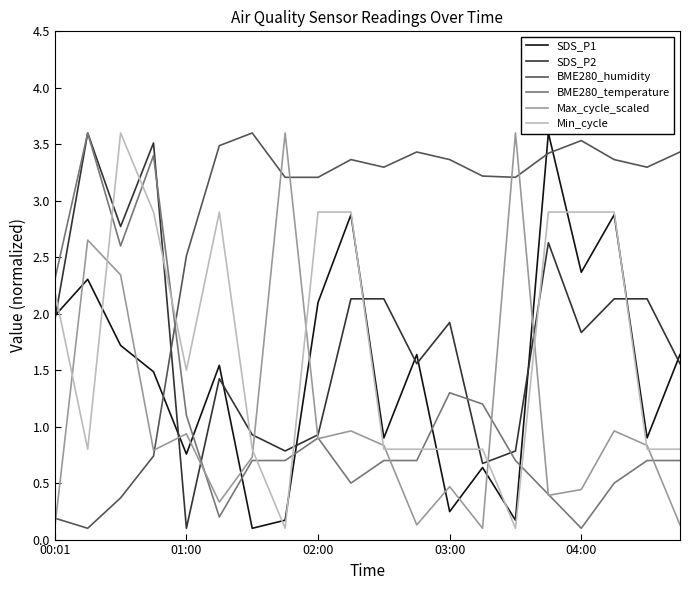

Is it true that Max_cycle_scaled equals 1.4 at 03:00?

False